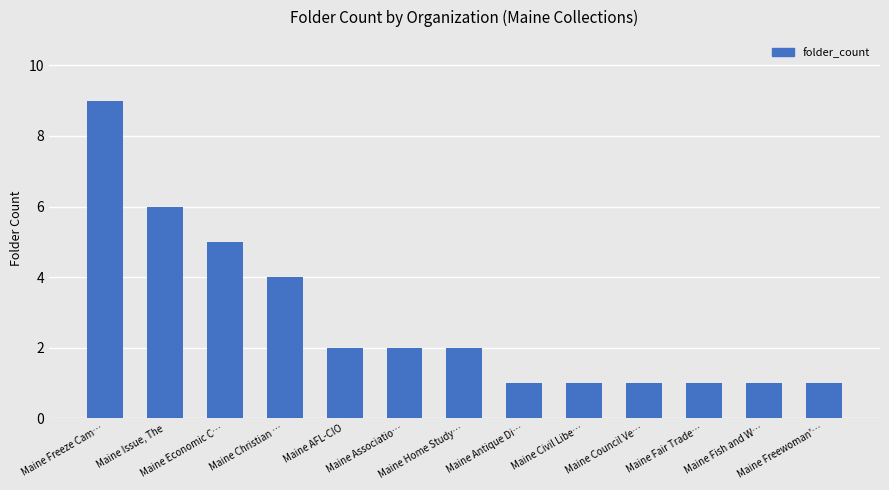

At which label does the data first exceed 2?

Maine Freeze Cam…